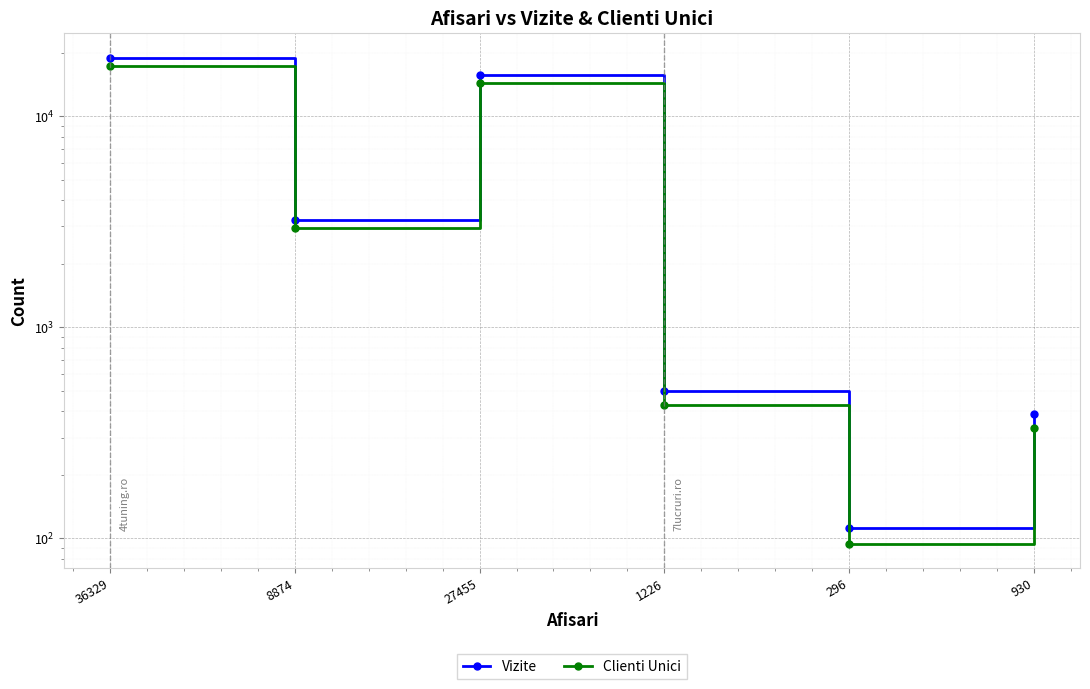

How many interior local valleys does the Clienti Unici series have?

2